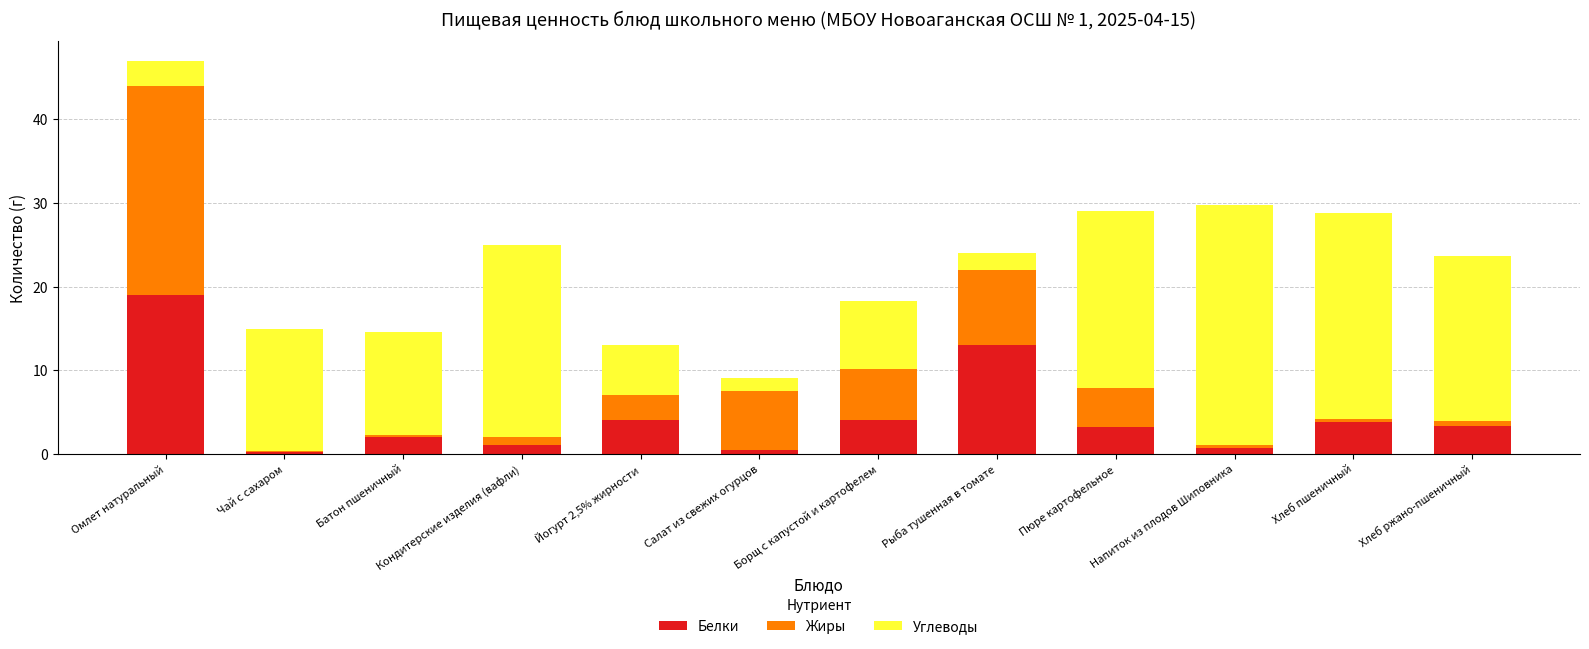

What is the average value of the Белки series?

4.6